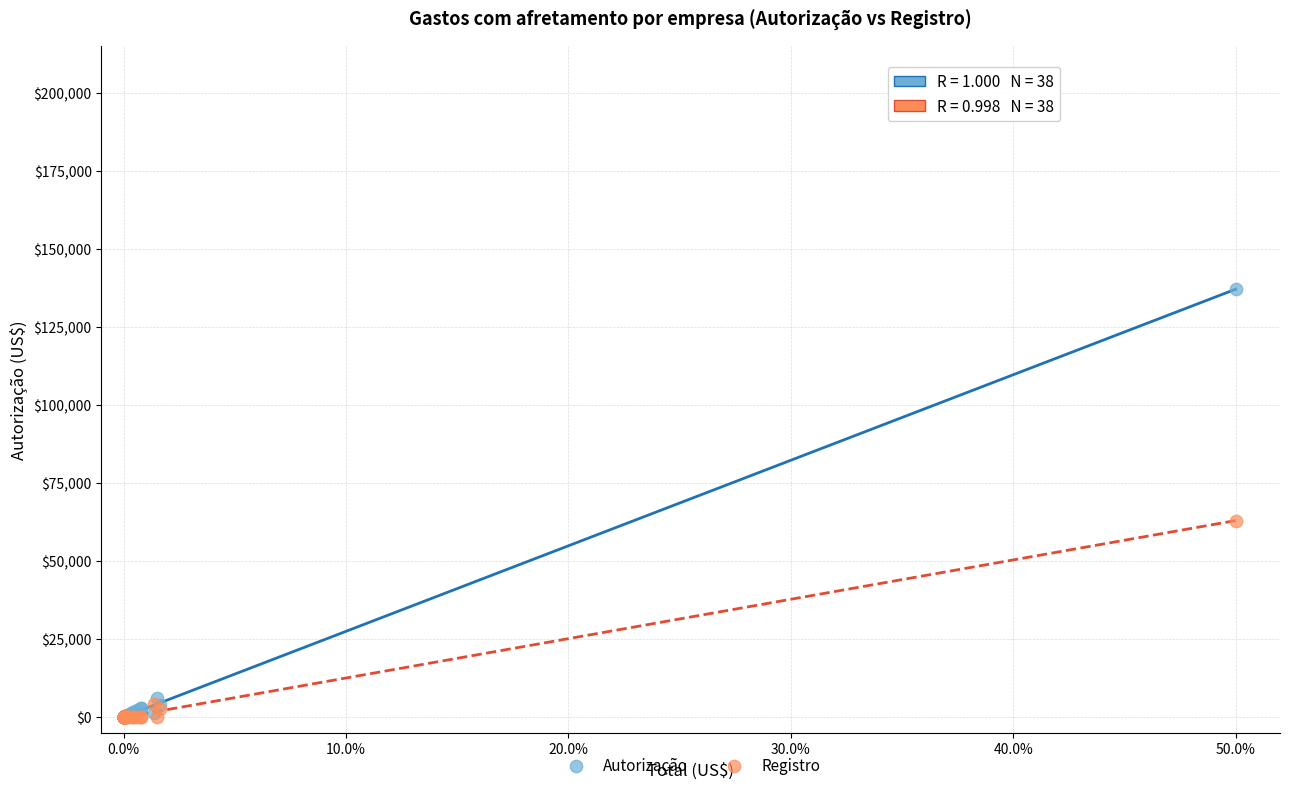

Across all series, what Y value is closest to 68518?

62962.1